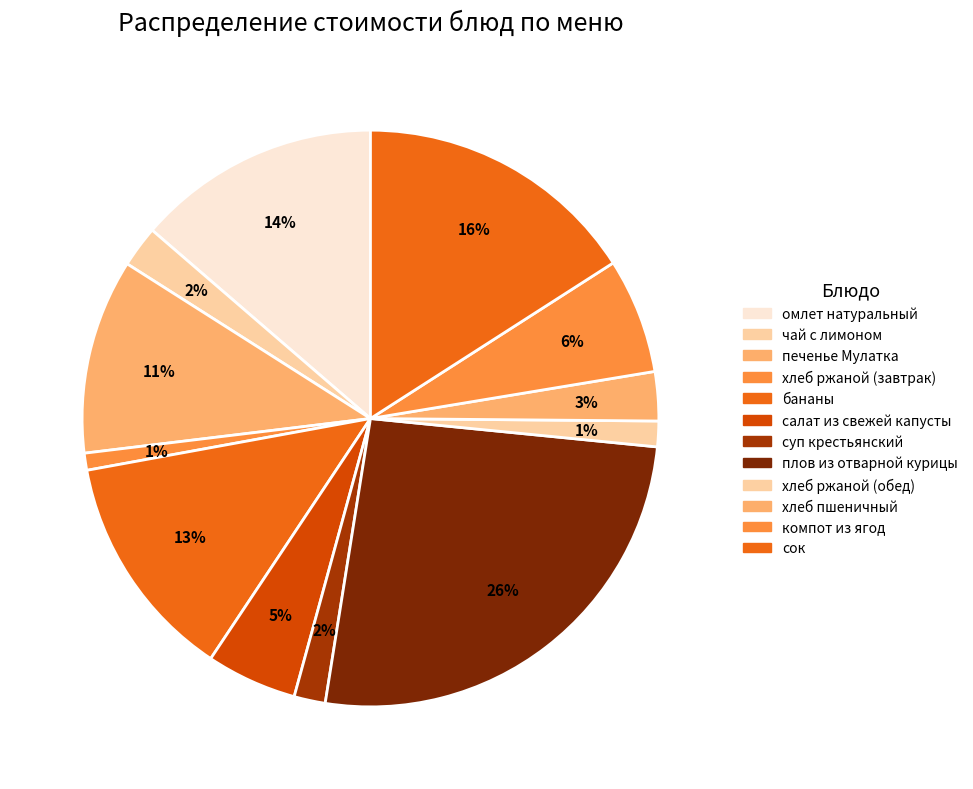

Which has a higher value, суп крестьянский or печенье Мулатка?

печенье Мулатка